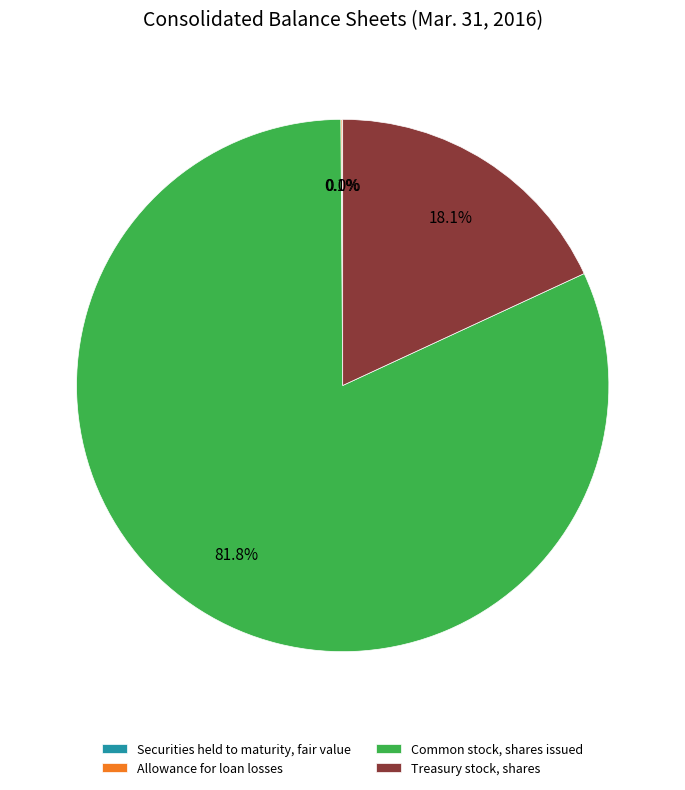

Is there a majority slice in this chart?

Yes